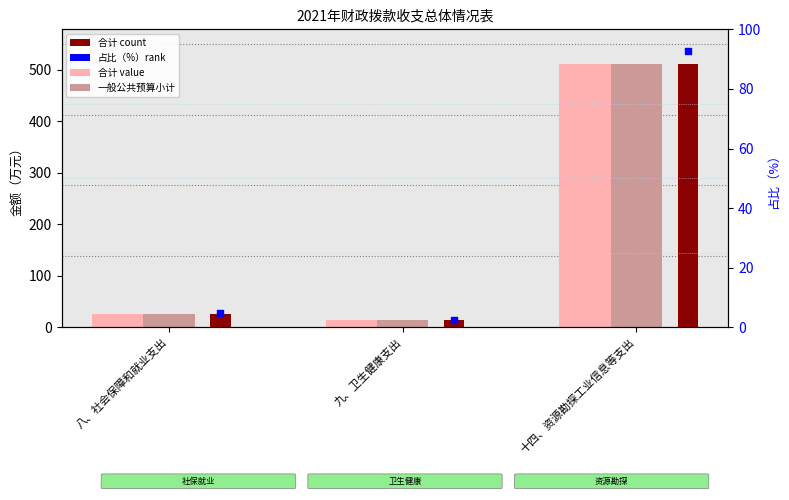

What is the total value across all series at 九、卫生健康支出?

44.0